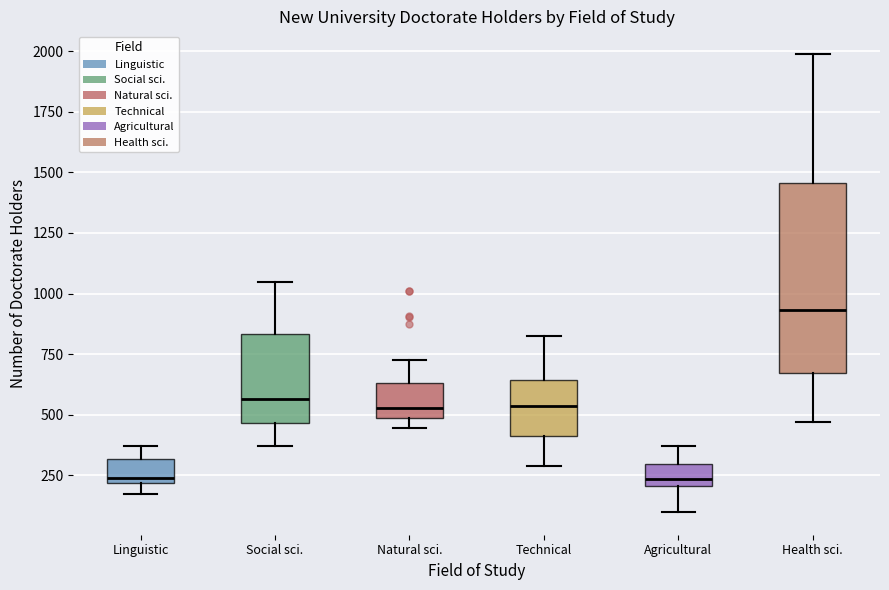

Which box is the tallest, from its lower edge to its upper edge?

Health sci.